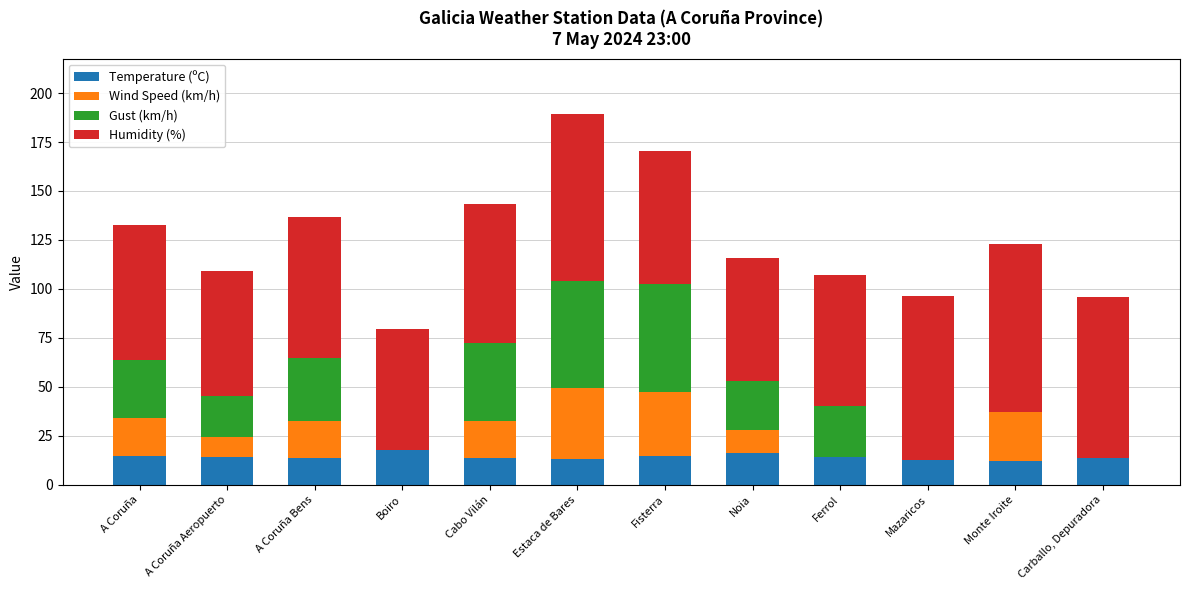

The value of Temperature (ºC) at Noia is 27.7. True or false?

False